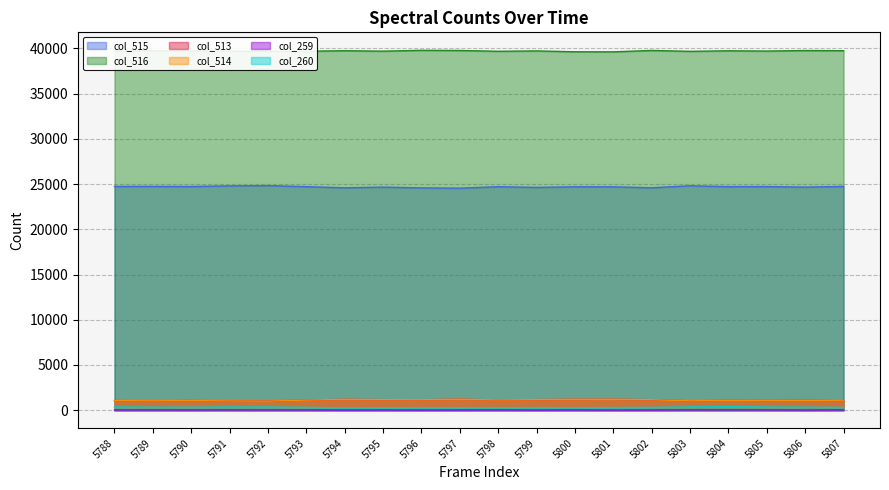

True or false: col_514 has more than 0 interior local peaks.

True